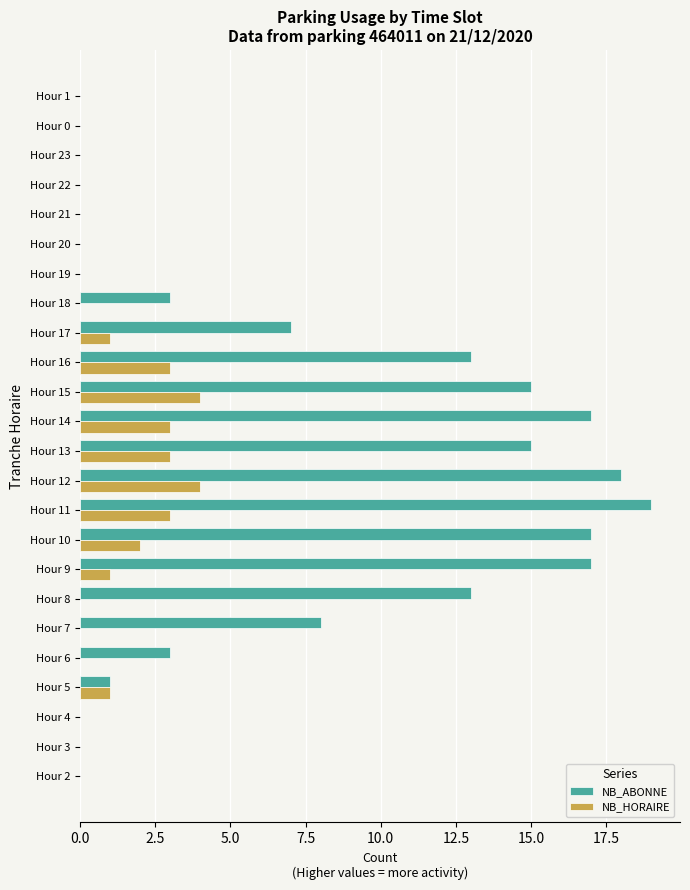

The value of NB_HORAIRE at Hour 13 is 4. True or false?

False